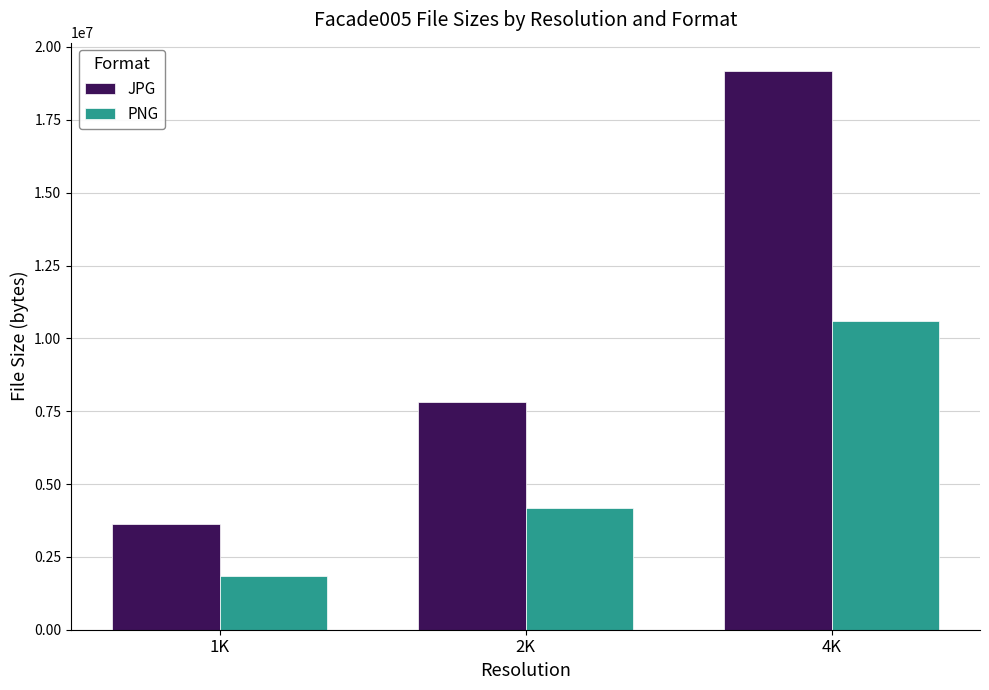

Which label corresponds to the smallest value in the chart?

1K